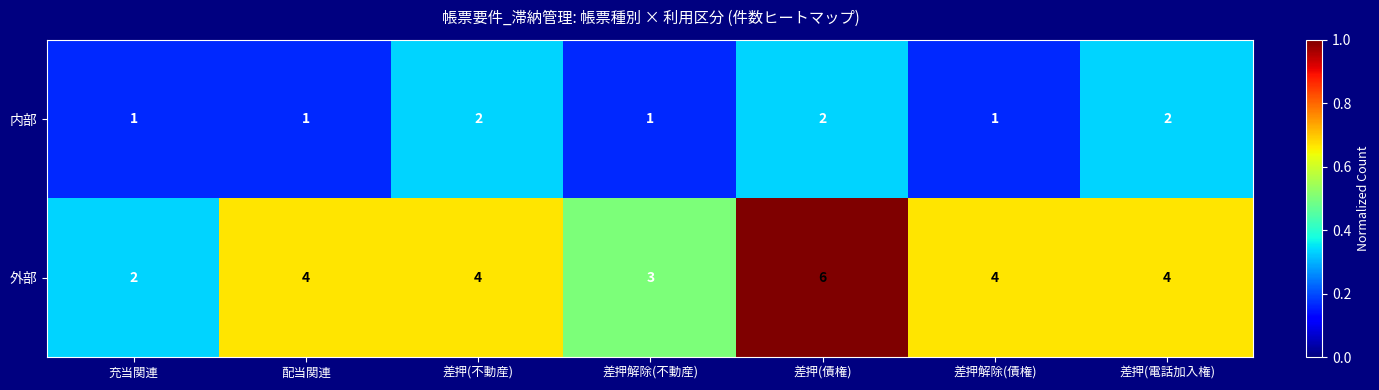

How many data points does each series have?

7